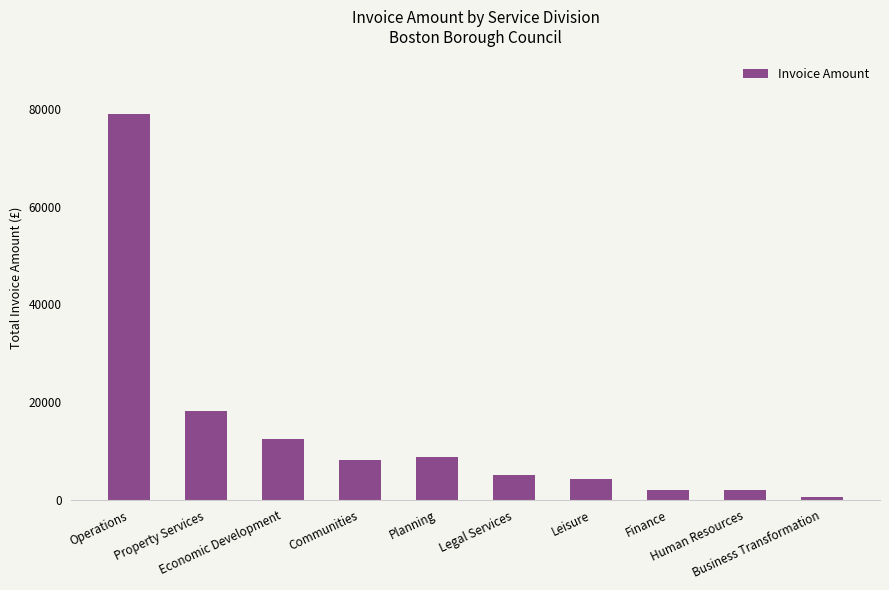

What value does the data have at Economic Development?

12560.4